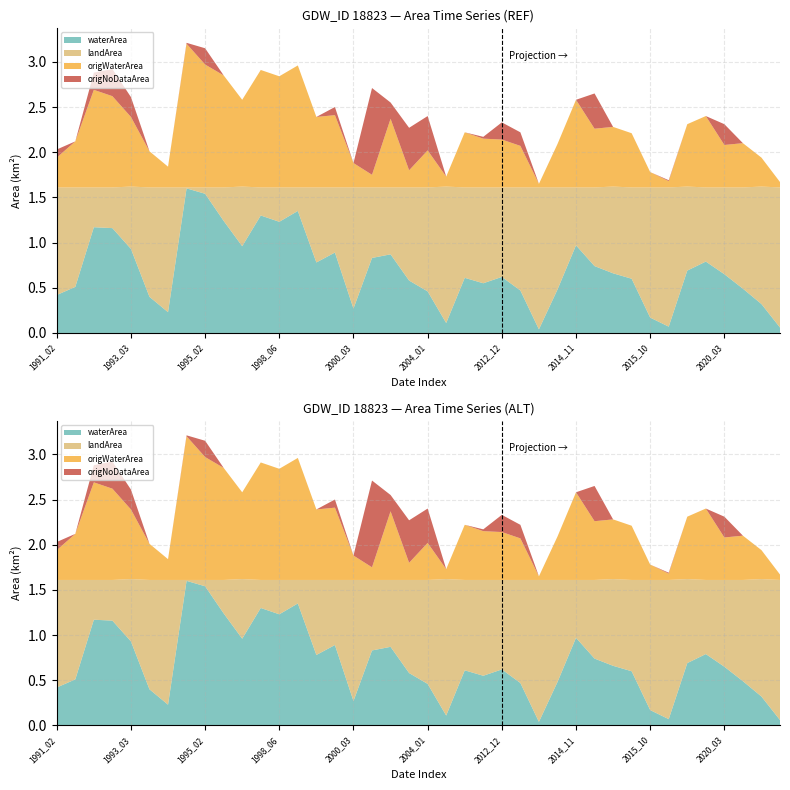

Reading right to left, transcribe all the data shown in this chart.

waterArea: 0.1	0.3	0.5	0.7	0.8	0.7	0.1	0.2	0.6	0.7	0.7	1.0	0.5	0.0	0.5	0.6	0.6	0.6	0.1	0.5	0.6	0.9	0.8	0.3	0.9	0.8	1.4	1.2	1.3	1.0	1.2	1.5	1.6	0.2	0.4	0.9	1.2	1.2	0.5	0.4
landArea: 1.6	1.3	1.1	1.0	0.8	0.9	1.5	1.4	1.0	1.0	0.9	0.6	1.1	1.6	1.1	1.0	1.1	1.0	1.5	1.1	1.0	0.7	0.8	1.3	0.7	0.8	0.3	0.4	0.3	0.7	0.4	0.1	0.0	1.4	1.2	0.7	0.5	0.4	1.1	1.2
origWaterArea: 0.1	0.3	0.5	0.5	0.8	0.7	0.1	0.2	0.6	0.7	0.7	1.0	0.5	0.0	0.5	0.5	0.5	0.6	0.1	0.4	0.2	0.8	0.1	0.3	0.8	0.8	1.4	1.2	1.3	1.0	1.2	1.4	1.6	0.2	0.4	0.8	1.0	1.1	0.5	0.3
origNoDataArea: 0.0	0.0	0.0	0.2	0.0	0.0	0.0	0.0	0.0	0.0	0.4	0.0	0.0	0.0	0.1	0.2	0.0	0.0	0.0	0.4	0.5	0.2	1.0	0.0	0.1	0.0	0.0	0.0	0.0	0.0	0.0	0.2	0.0	0.0	0.0	0.2	0.3	0.2	0.0	0.1